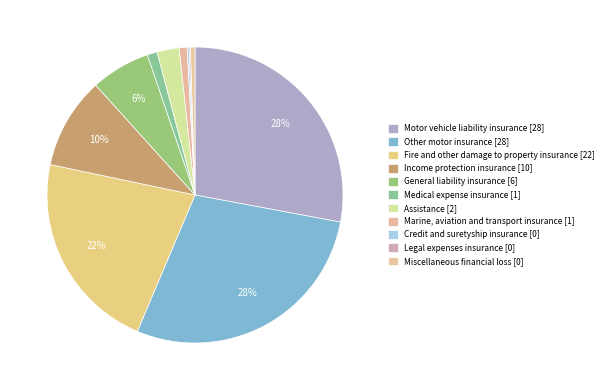

Is the sum of Income protection insurance and Marine, aviation and transport insurance greater than half?

No